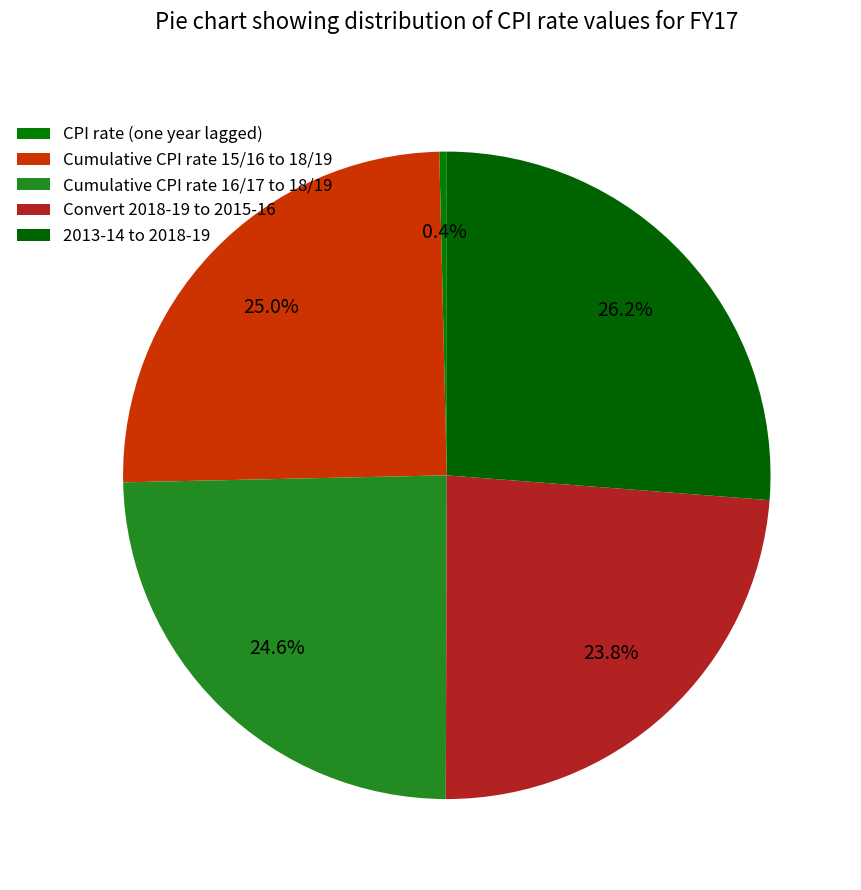

What is the total percentage of CPI rate (one year lagged) and Cumulative CPI rate 15/16 to 18/19?

25.3%